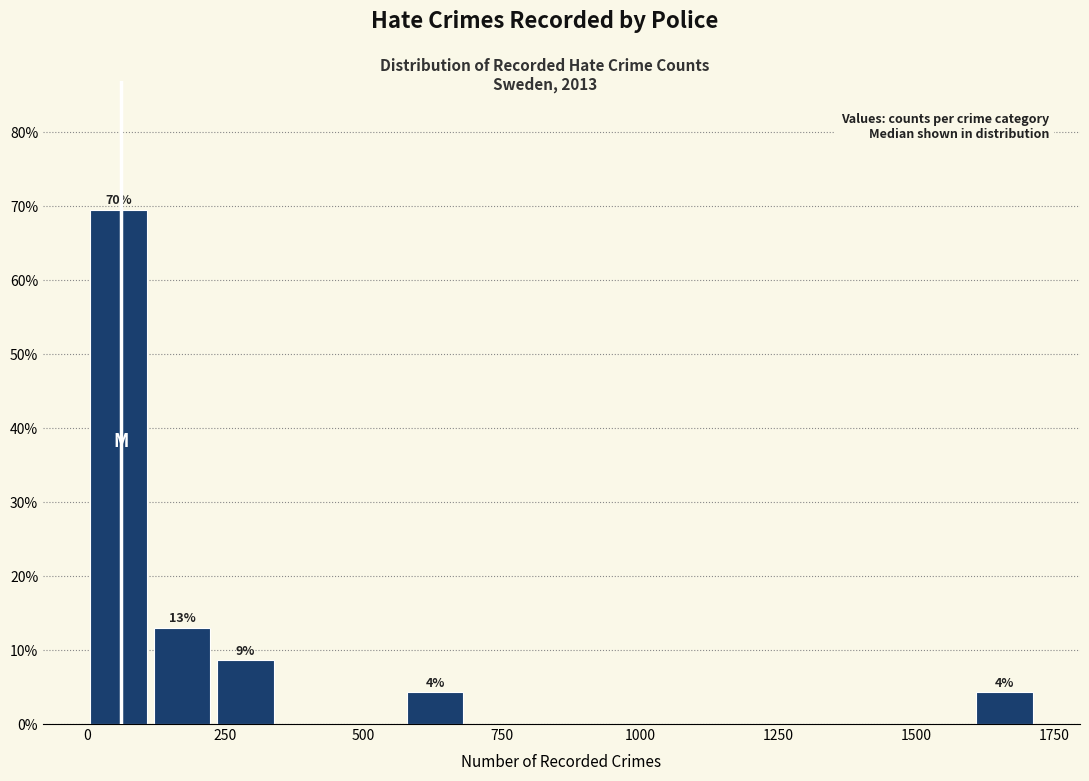

Around what value on the x-axis is the tallest bar? Give the approximate position of its centre, as read against the axis.

50